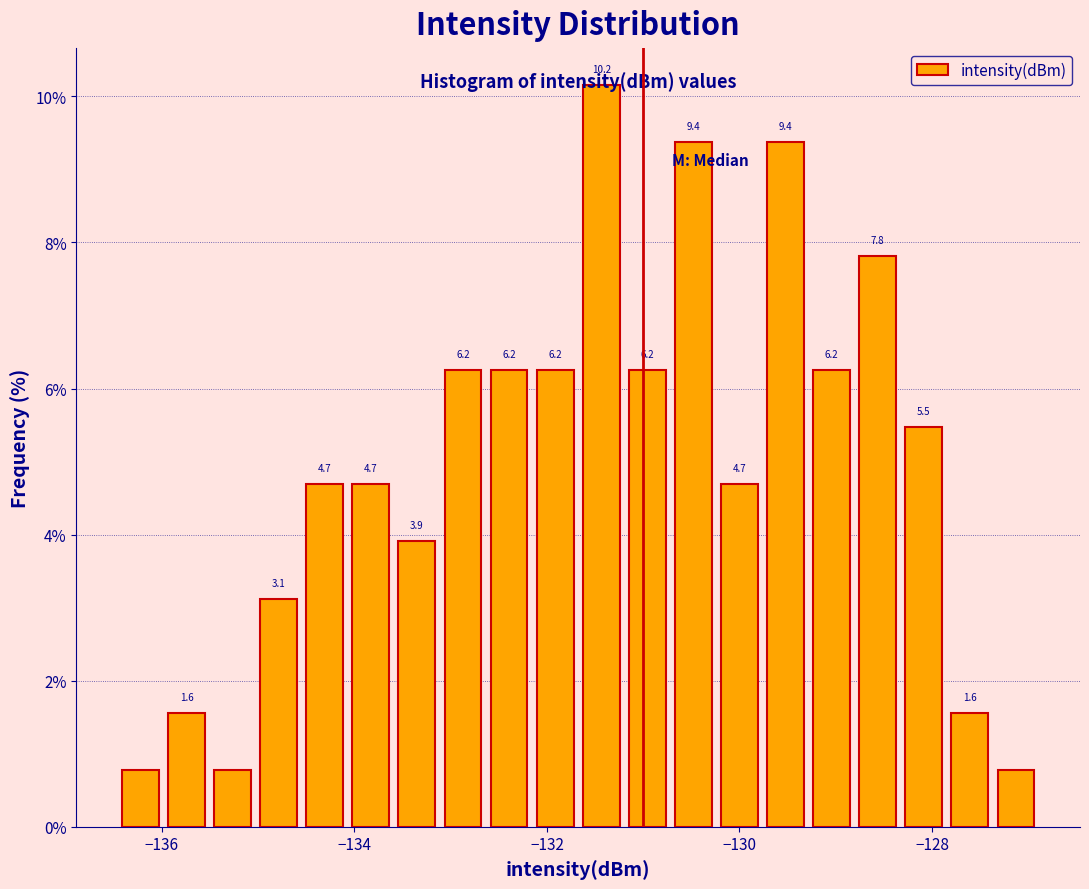

Read against the x-axis, roughly where is the centre of the tallest bar?

-131.4